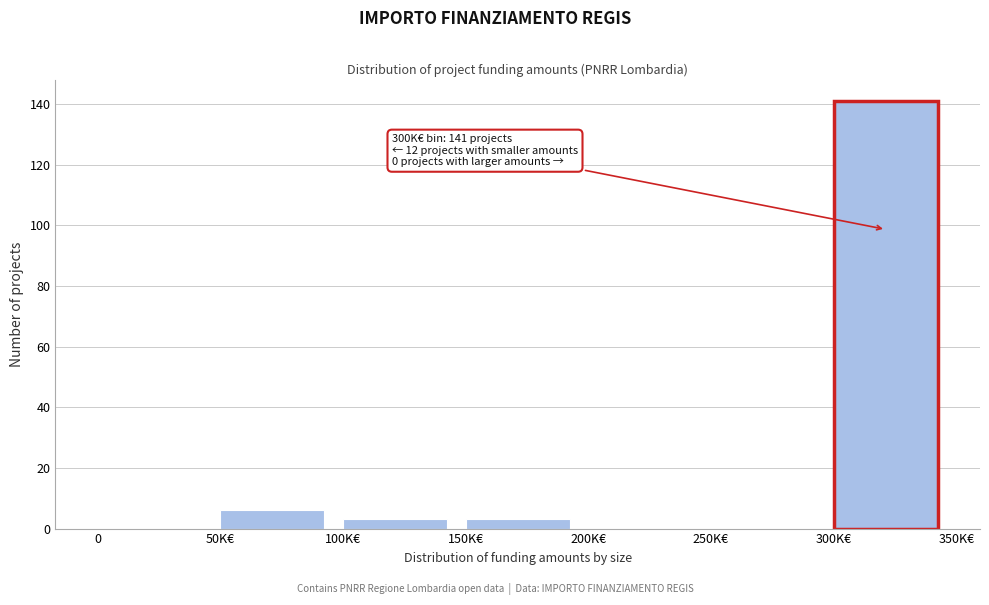

Reading right to left, what are all the values shown in this chart?

300K€=141	250K€=0	200K€=0	150K€=3	100K€=3	50K€=6	0=0